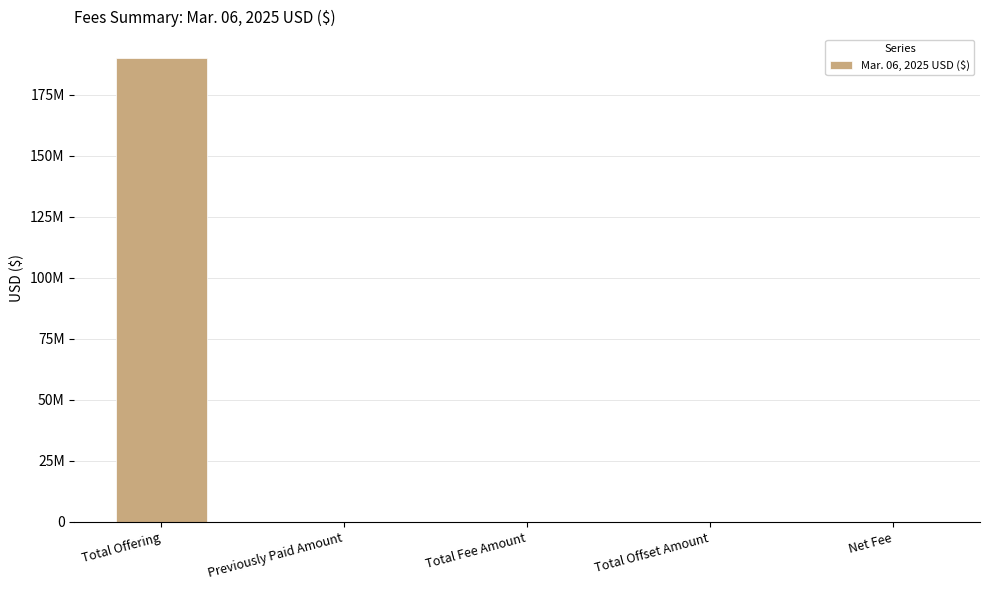

Is it true that the value at Total Fee Amount is 0.0?

True